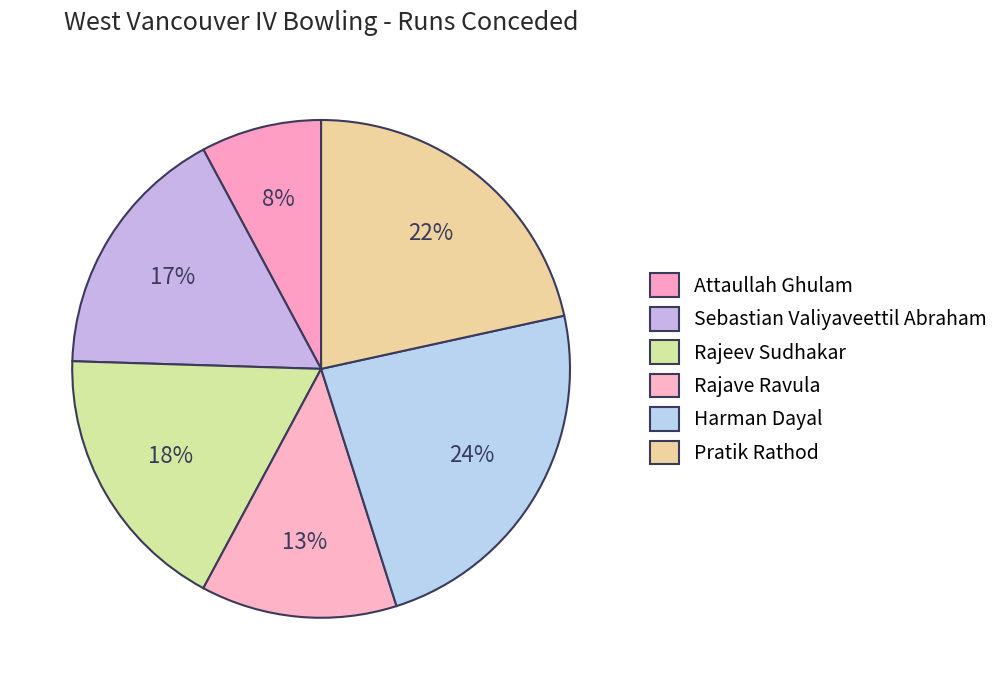

Between Sebastian Valiyaveettil Abraham and Rajave Ravula, which is larger?

Sebastian Valiyaveettil Abraham